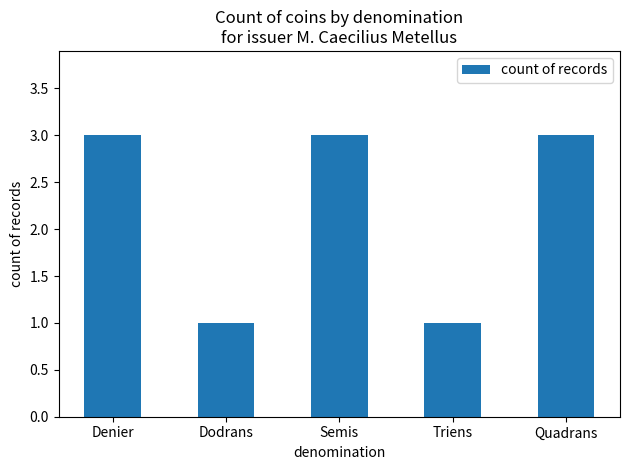

Reading left to right, transcribe all the data shown in this chart.

Denier=3	Dodrans=1	Semis=3	Triens=1	Quadrans=3